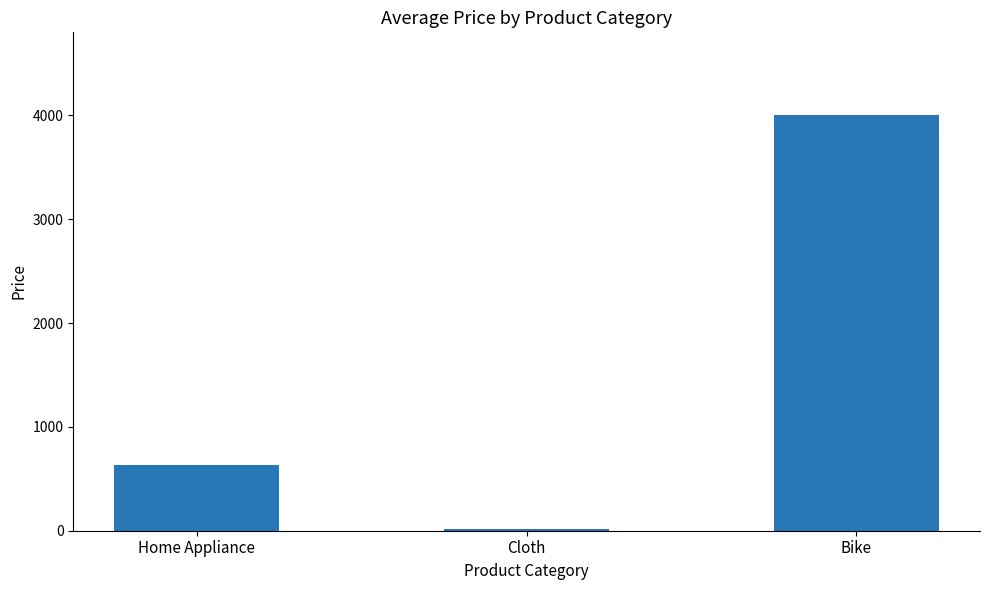

What is the label of the 1st bar from the right?

Bike